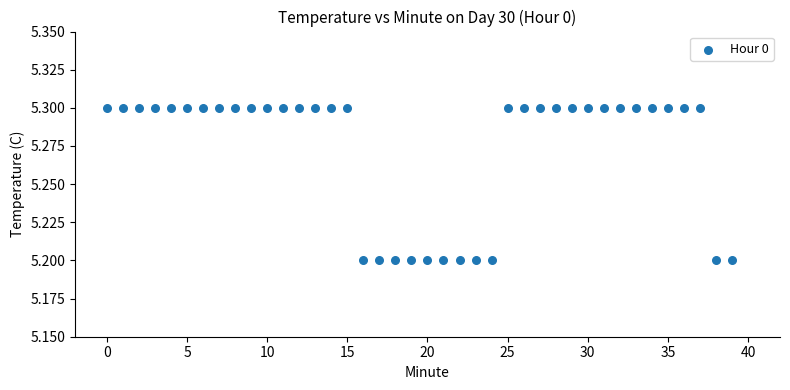

Count the number of points in this scatter plot.

40